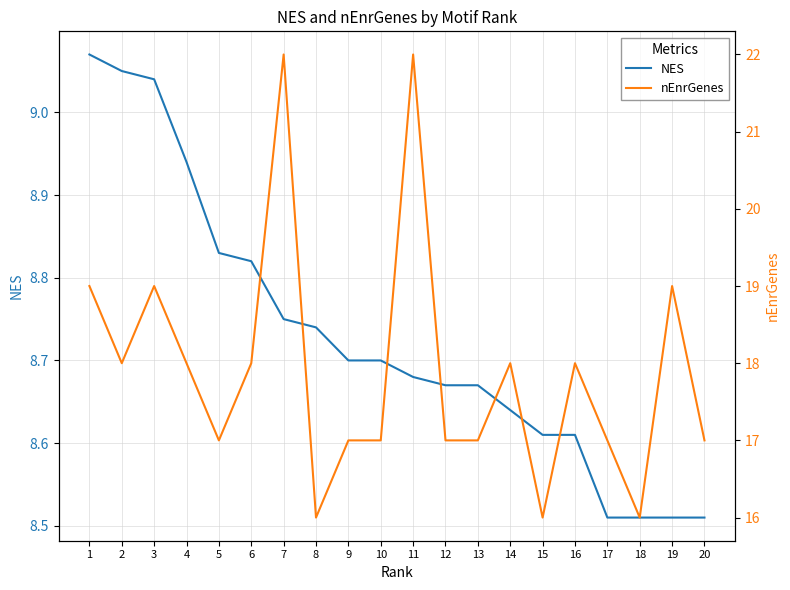

Does the chart have visible grid lines?

Yes